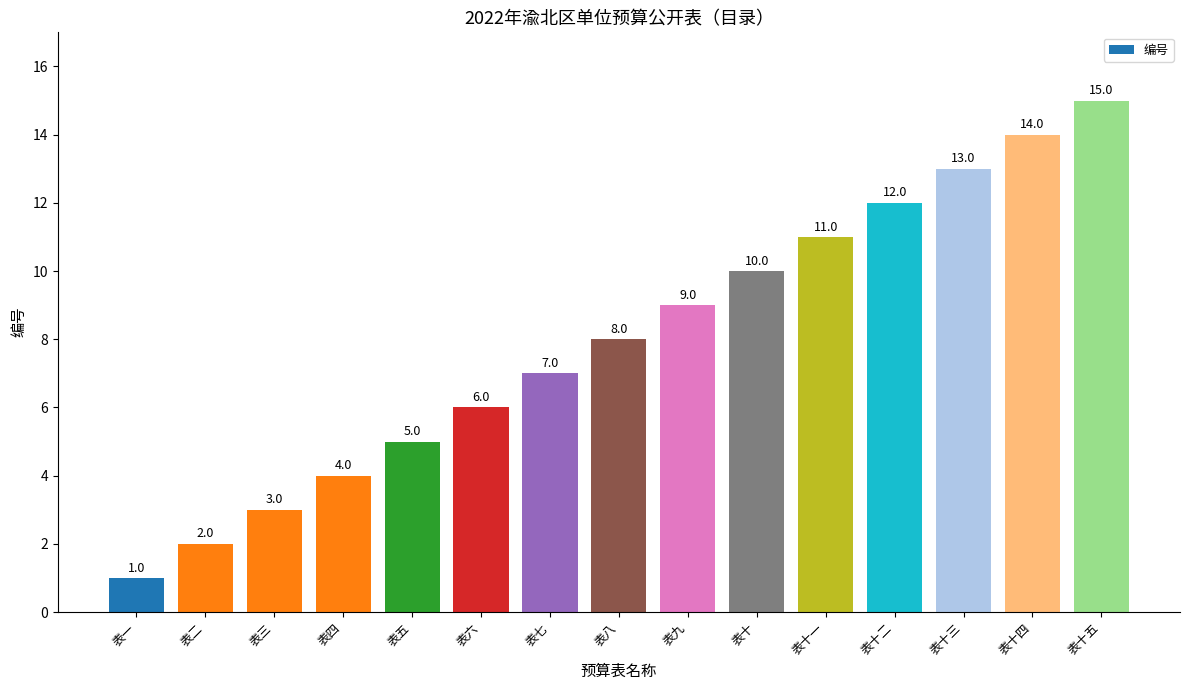

What position from the left is 表三?

3